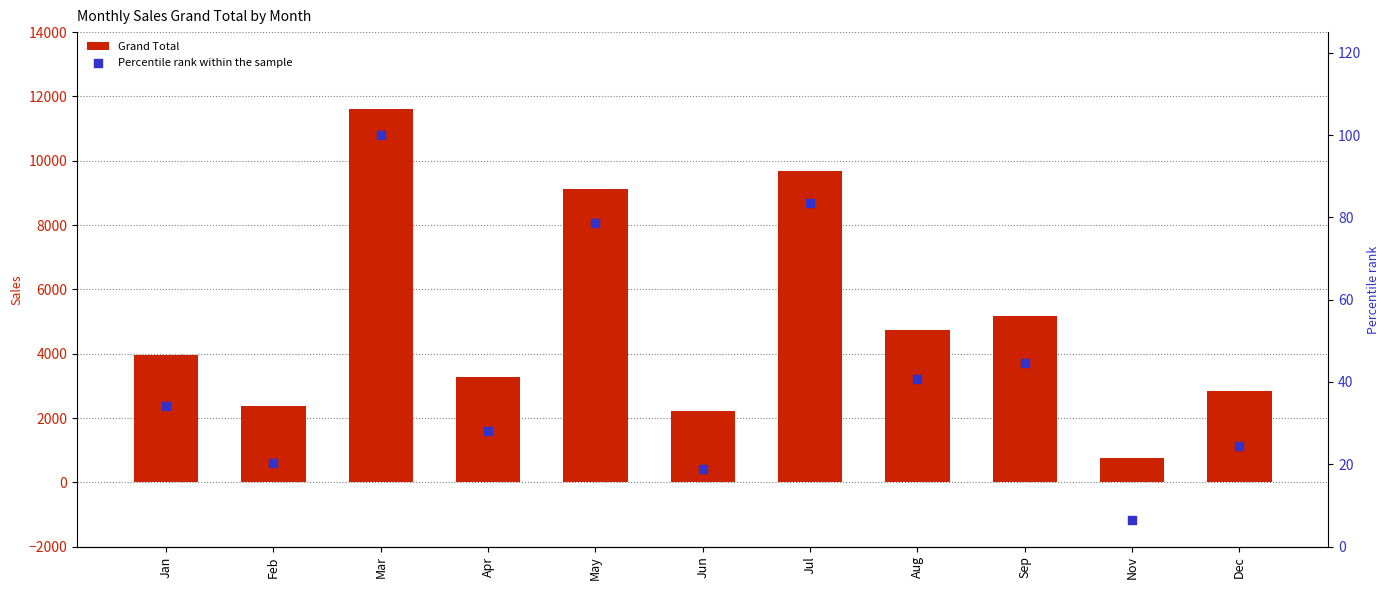

Is the value of Grand Total at Jan greater than the value of Percentile rank within the sample at Jun?

Yes